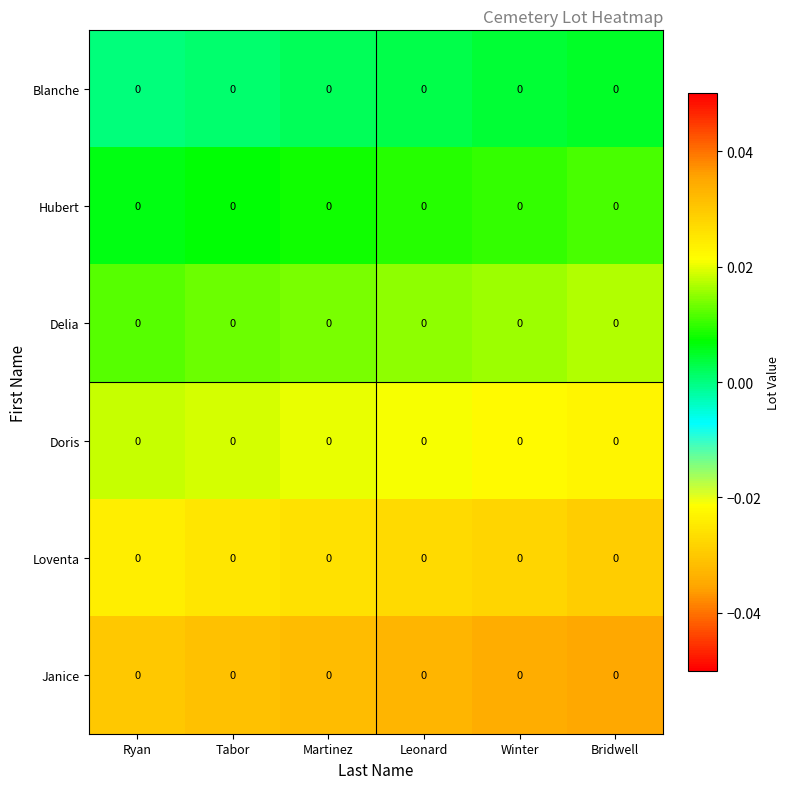

What is the total value across all series at Bridwell?

0.1